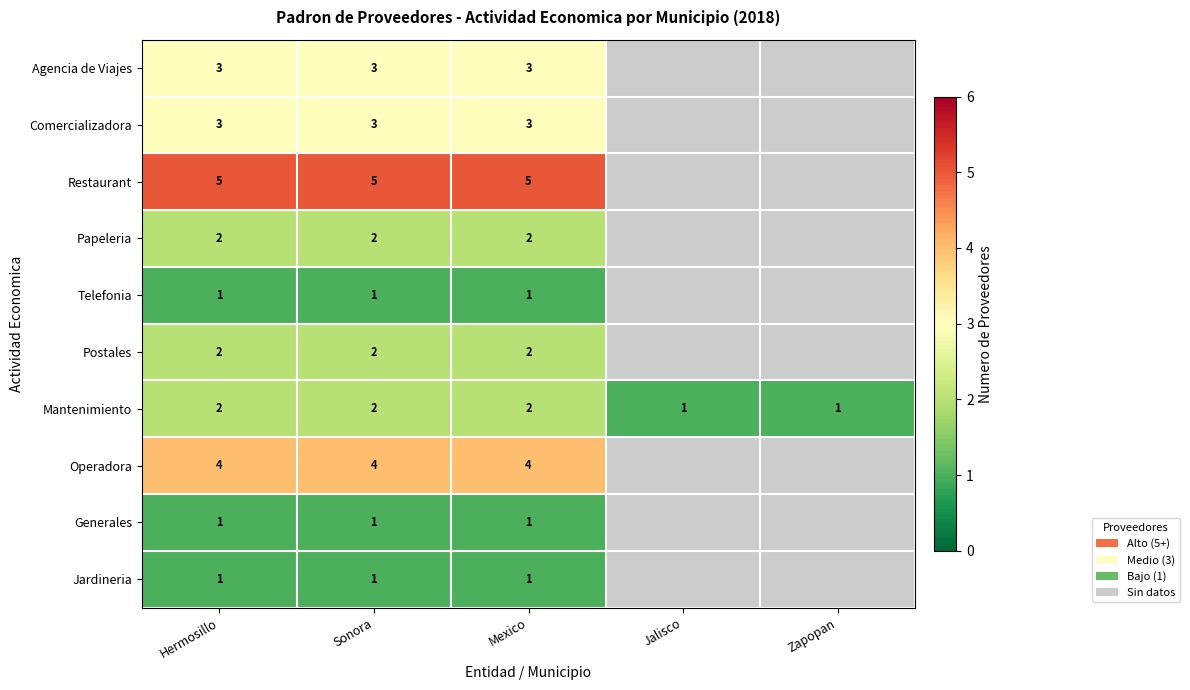

True or false: Generales has a value of 1 at Mexico.

True